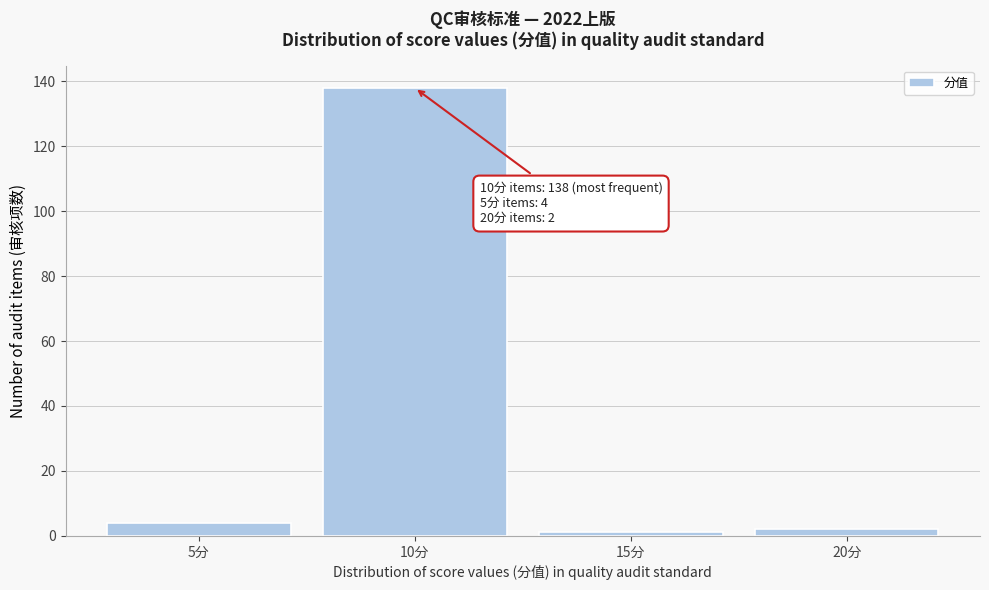

Reading left to right, extract all data points from this chart.

5分=4	10分=138	15分=1	20分=2